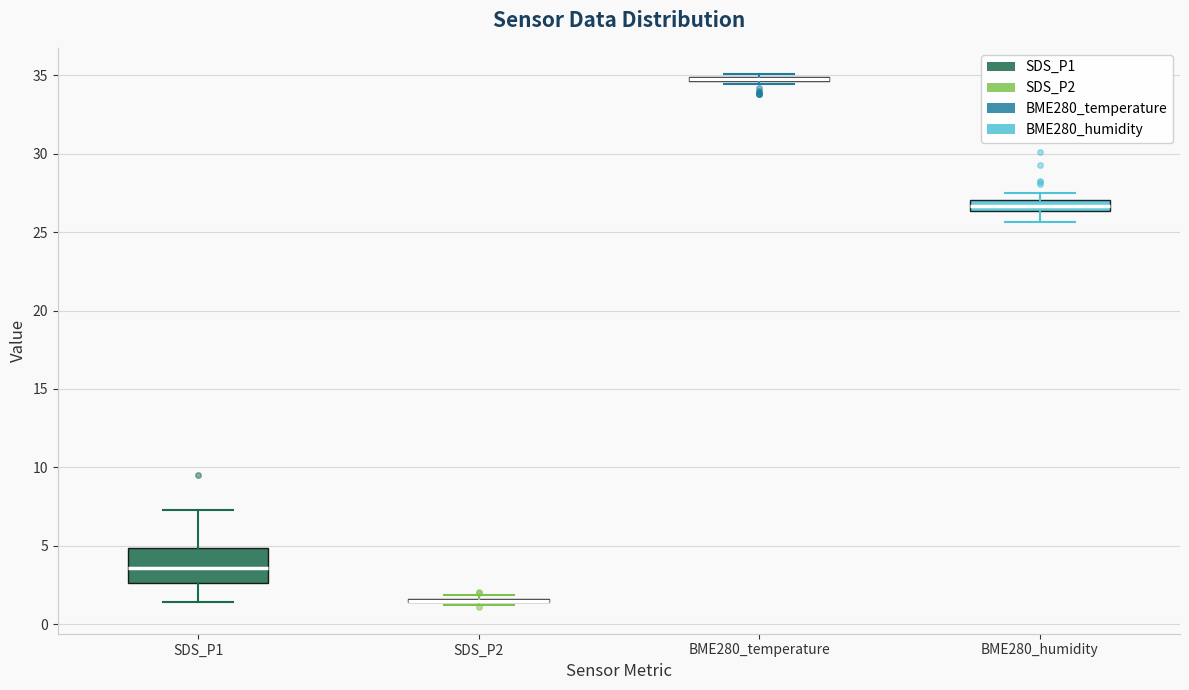

Comparing the boxes themselves (not the whiskers), which one is the tallest?

SDS_P1